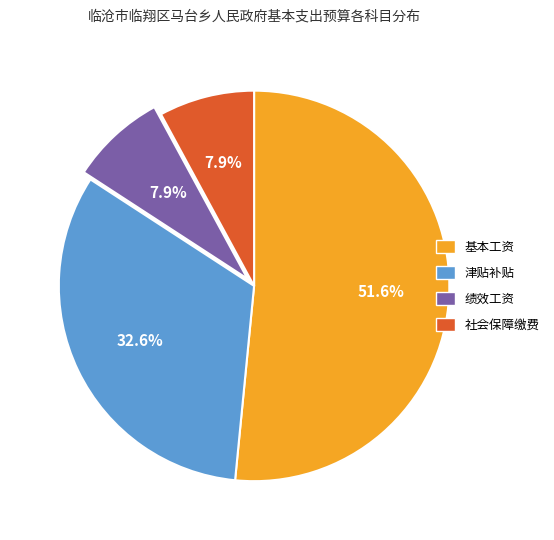

Do 绩效工资 and 社会保障缴费 together represent more than half of the pie?

No